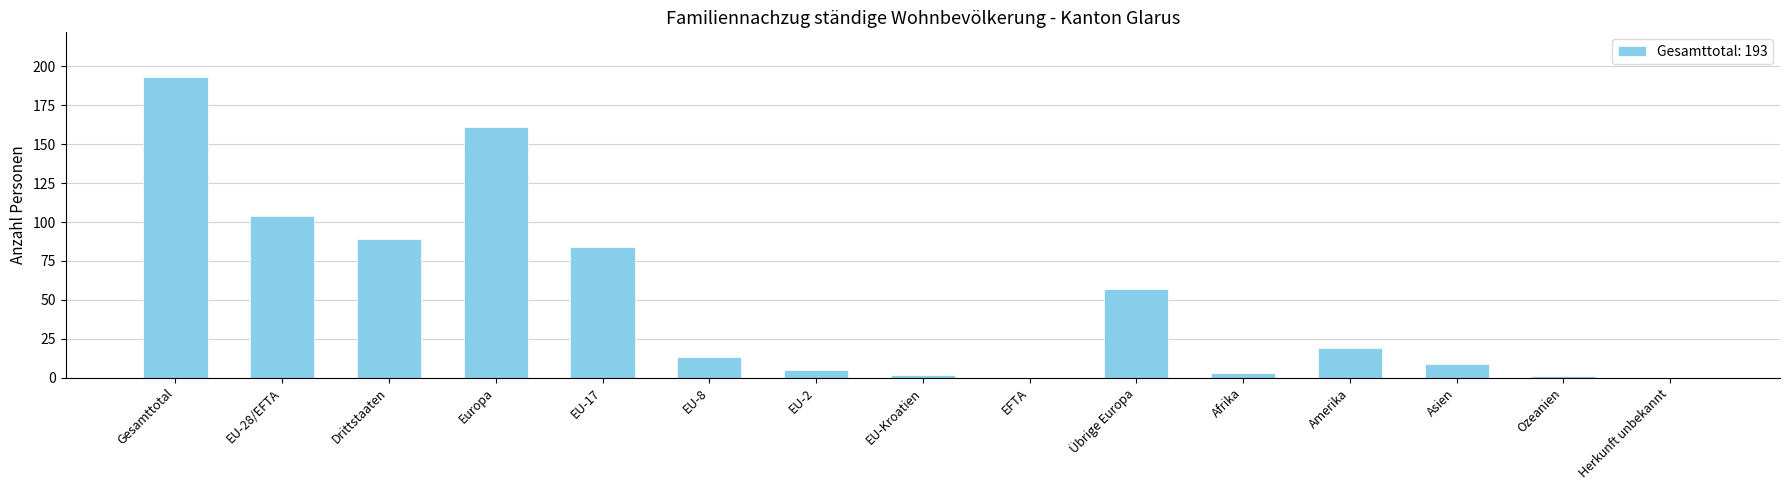

Between EU-17 and EFTA, which is larger?

EU-17